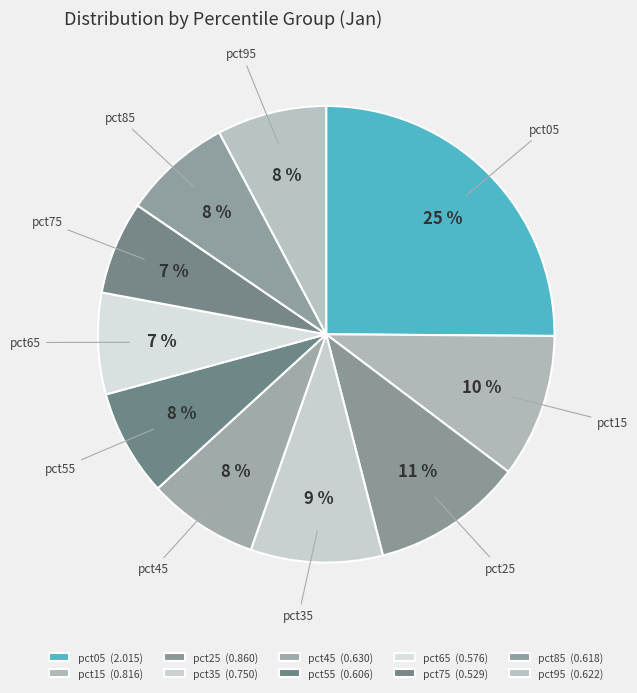

Is pct55 the majority of the pie?

No